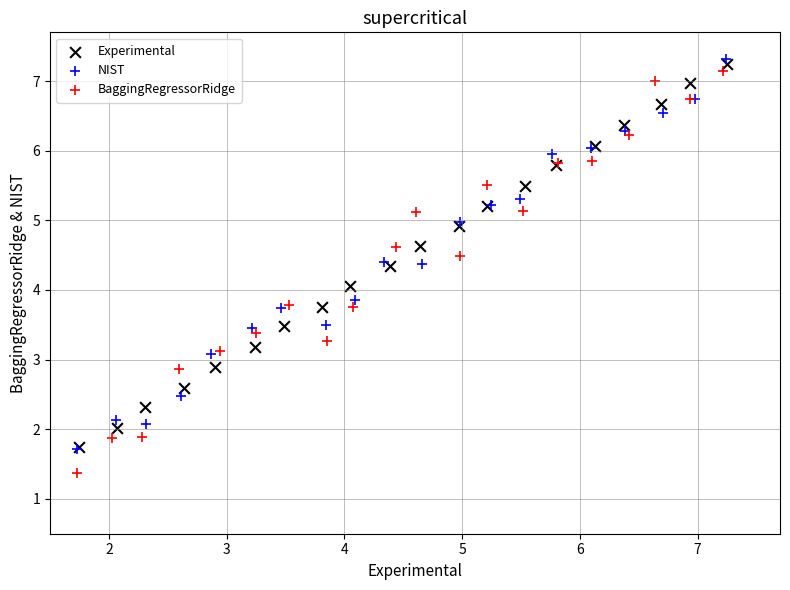

Which series has the largest Y range (max minus min)?

BaggingRegressorRidge